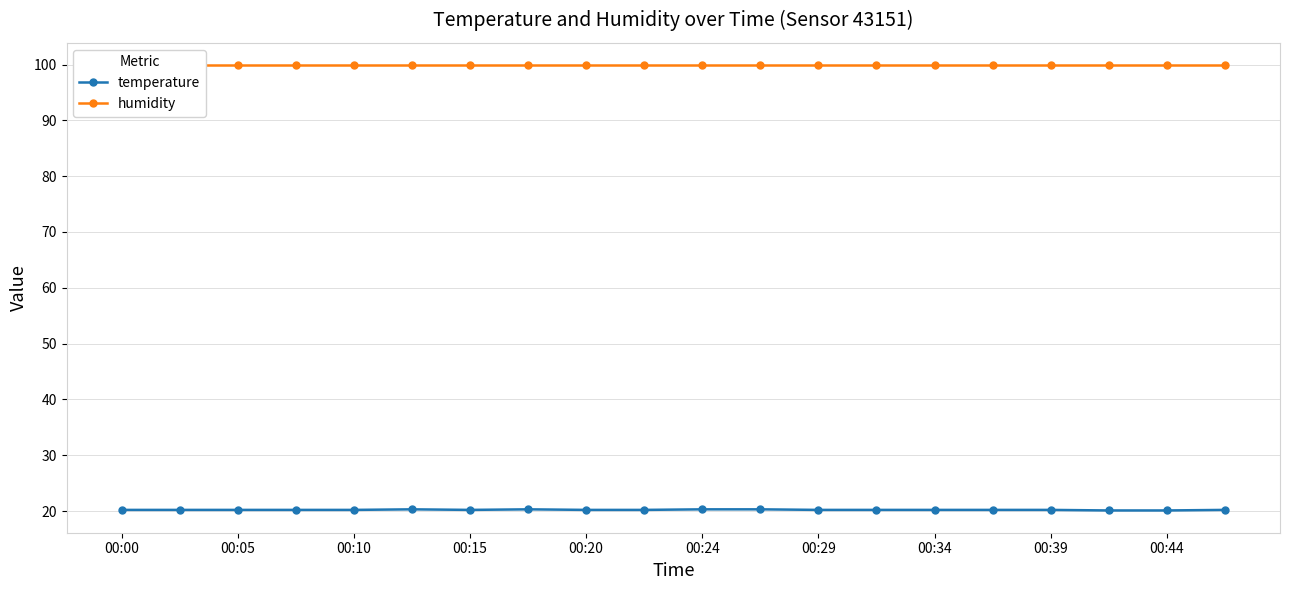

What is the lowest value of the temperature series?

20.1